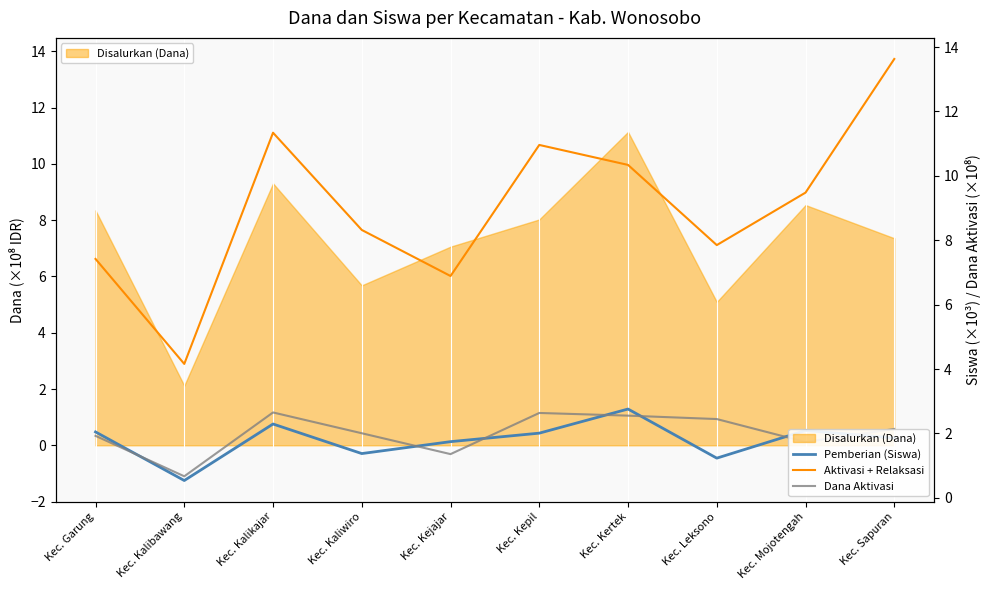

At which label is Dana Aktivasi closest to 1?

Kec. Kalibawang